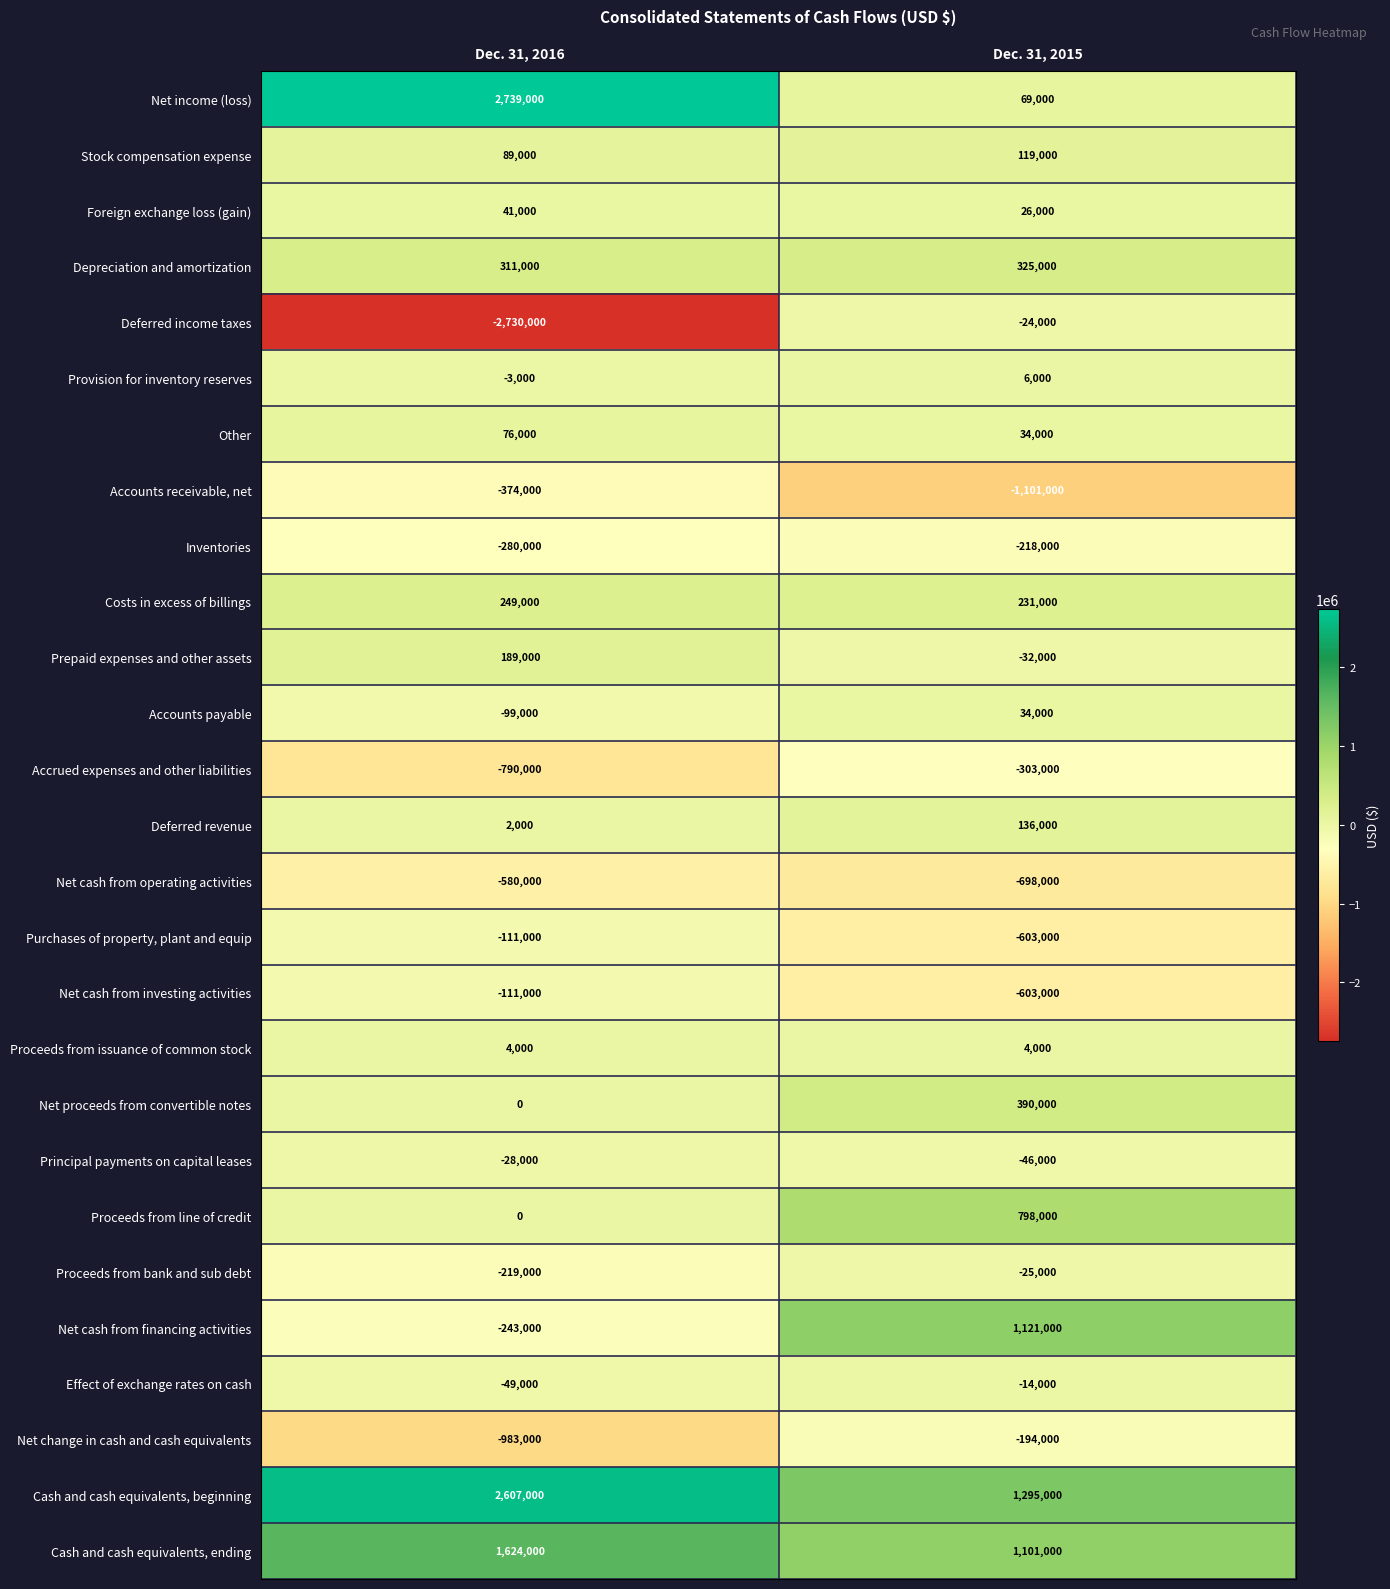

True or false: Deferred income taxes has a value of -2730000 at Dec. 31, 2016.

True